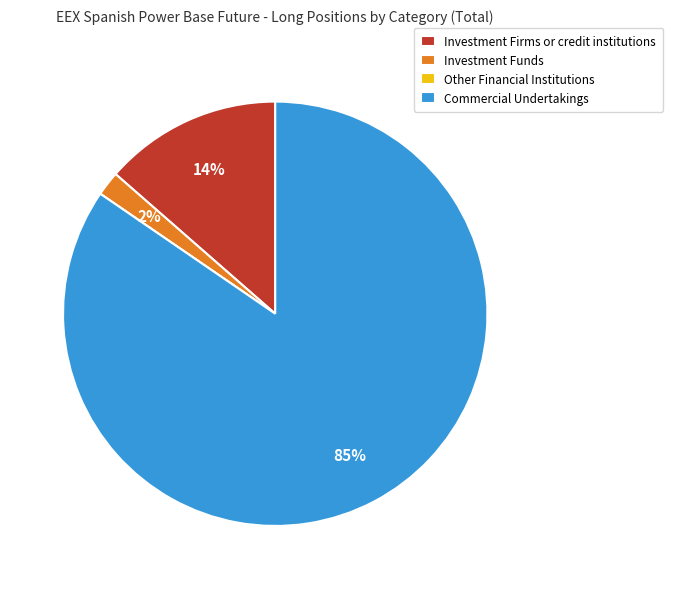

Which category has the biggest portion of the pie?

Commercial Undertakings